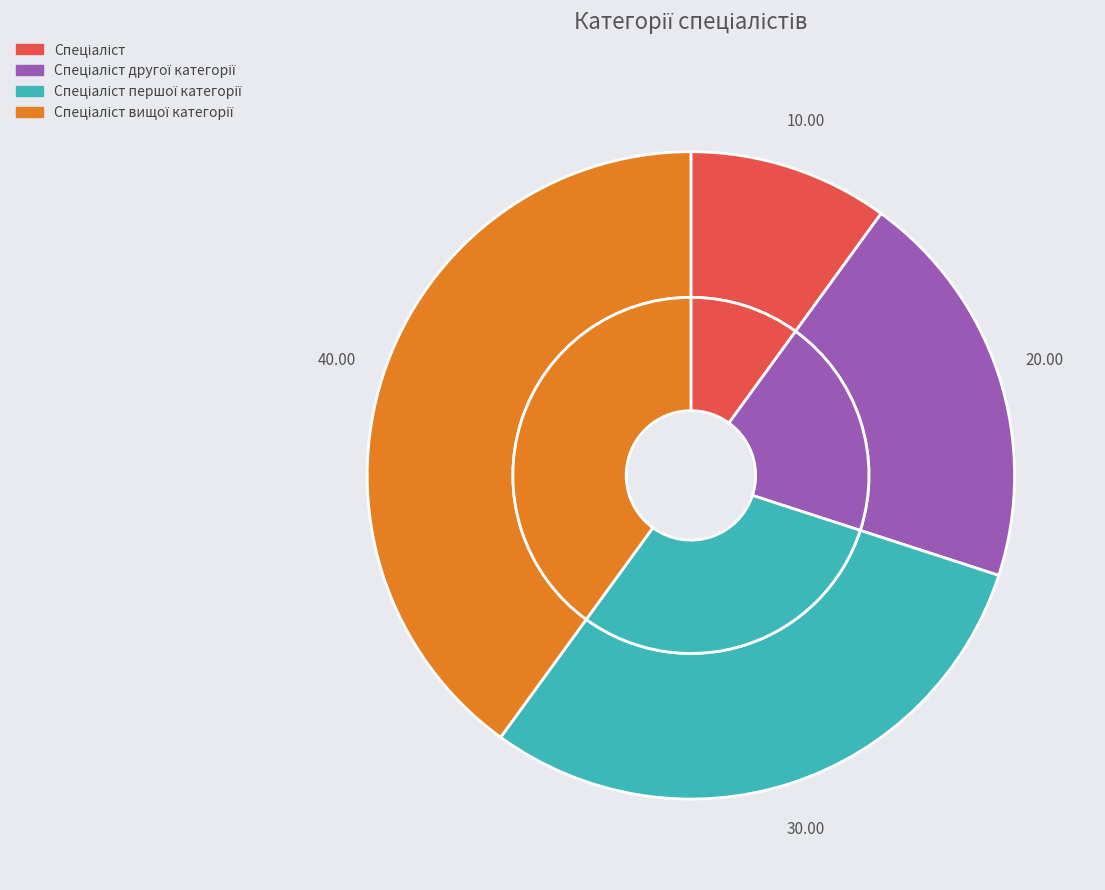

True or false: Спеціаліст першої категорії accounts for 30% of the total.

True